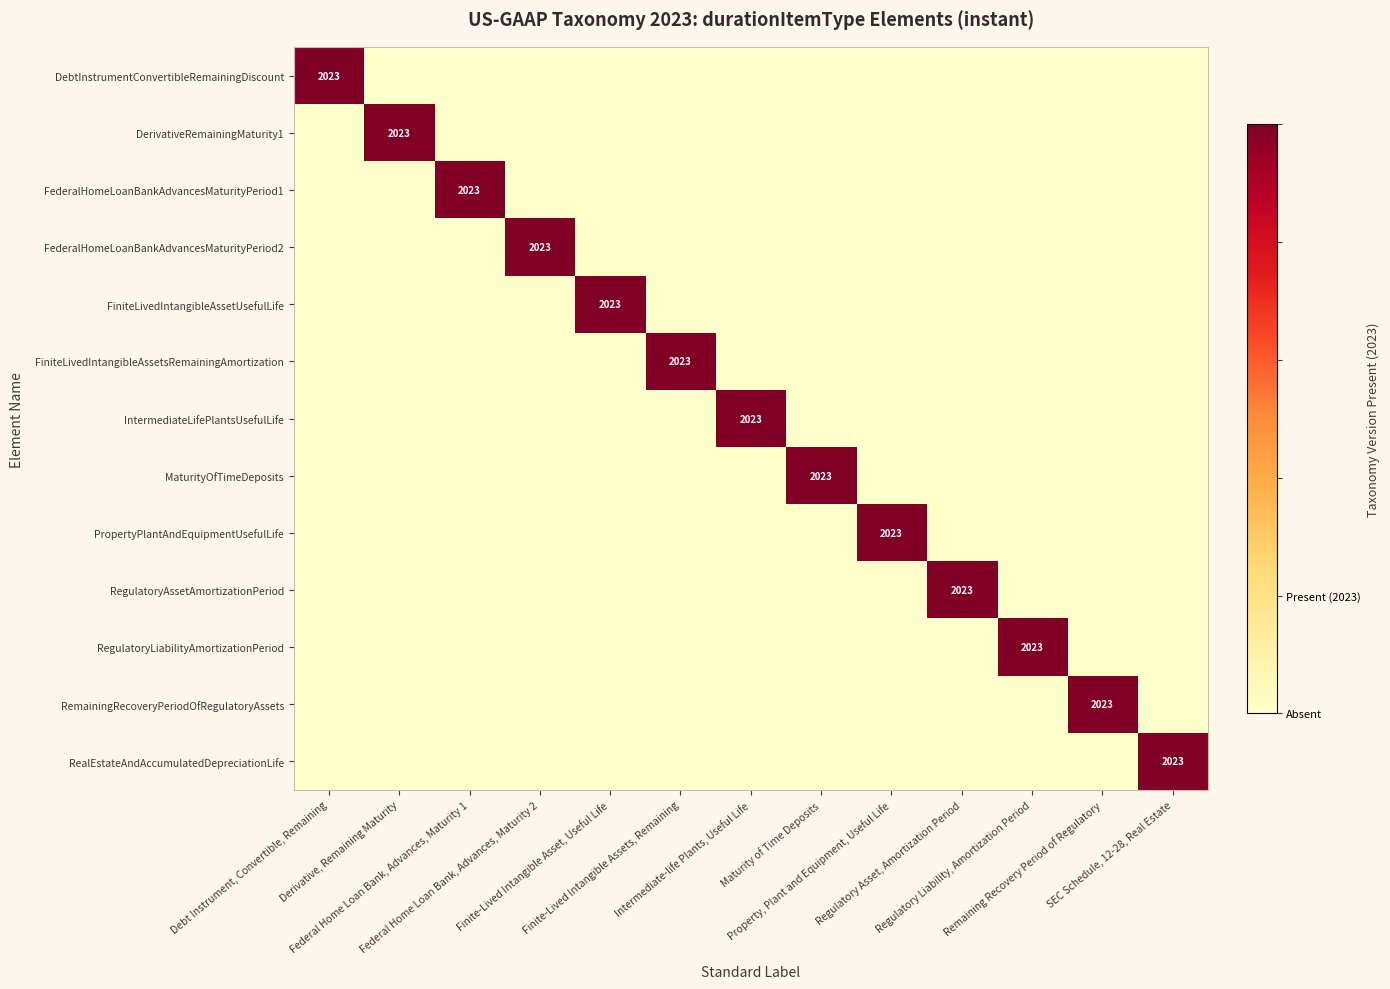

At which category is the sum across all series the highest?

Debt Instrument, Convertible, Remaining